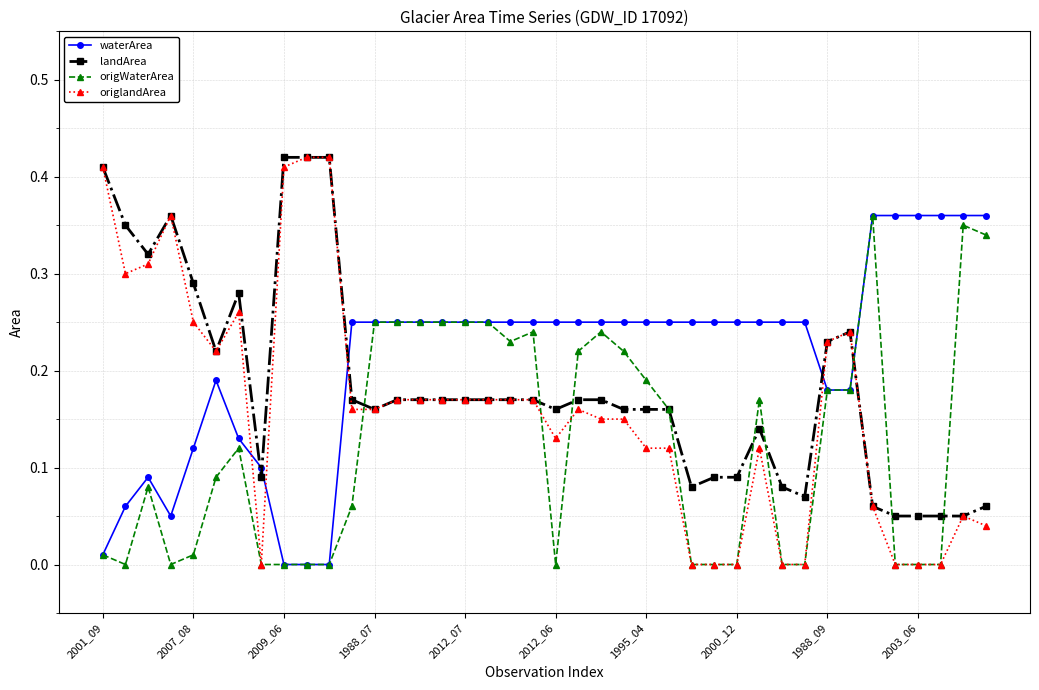

True or false: landArea has more than 1 points higher than both neighbors.

True